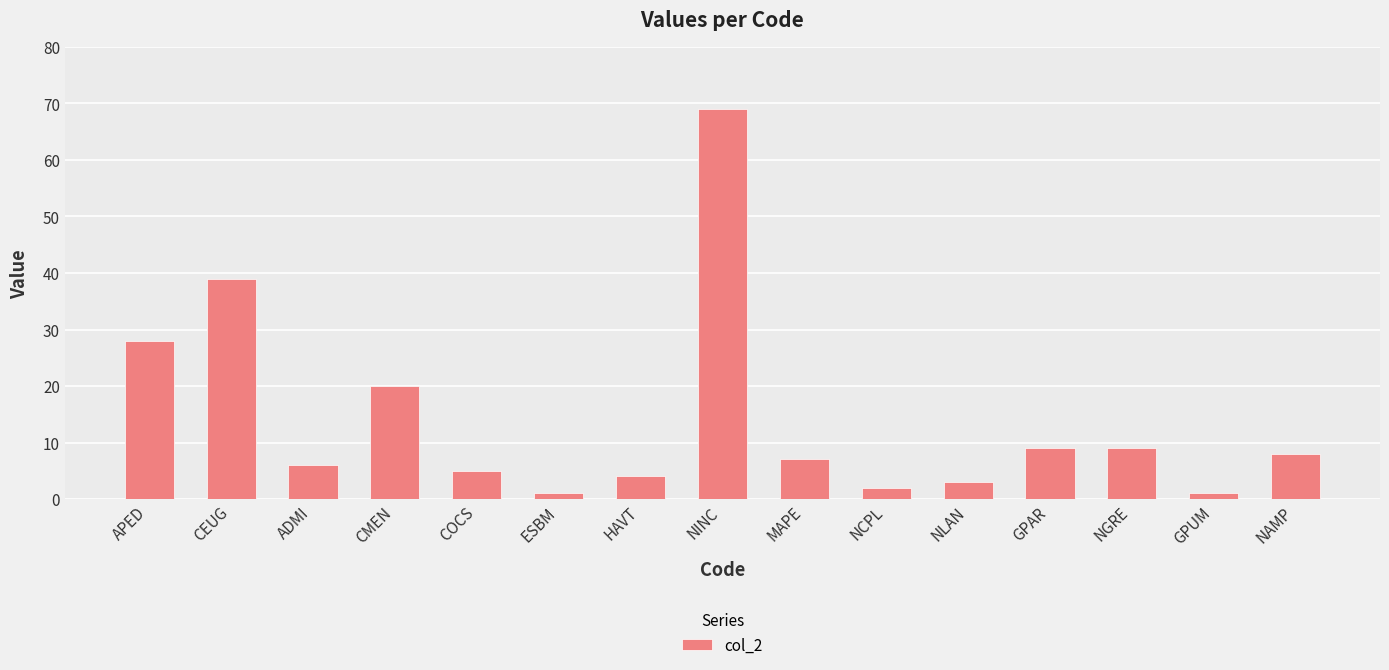

Where does the data first go above 7?

APED